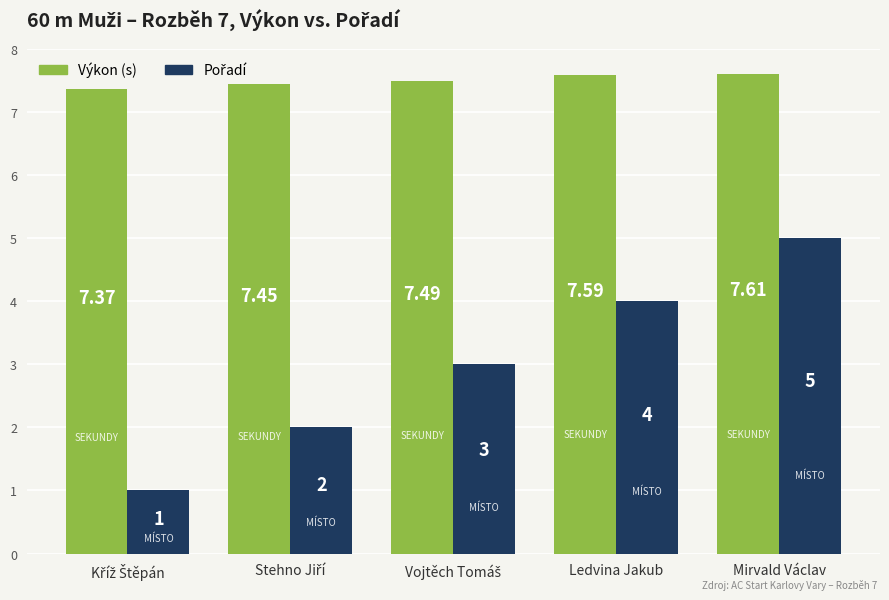

At which label does Výkon (s) reach its peak?

Mirvald Václav